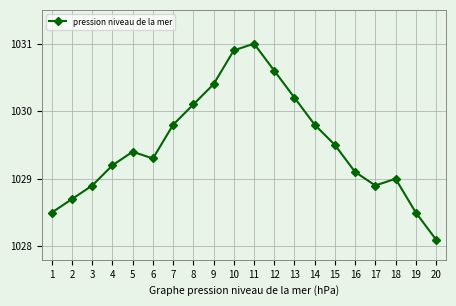

Does the chart have visible grid lines?

Yes